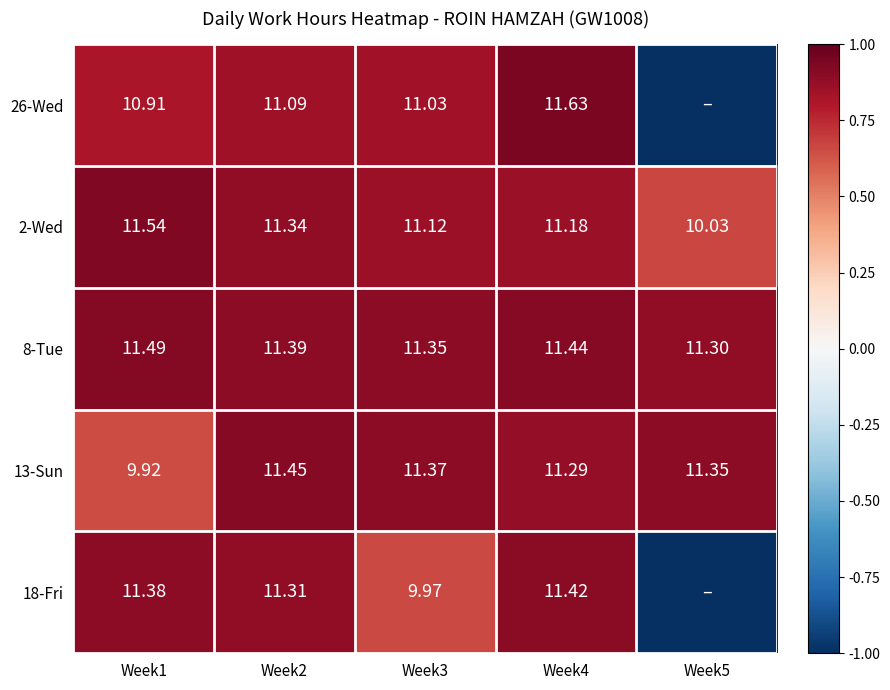

Which category has the lowest value across all series?

Week5